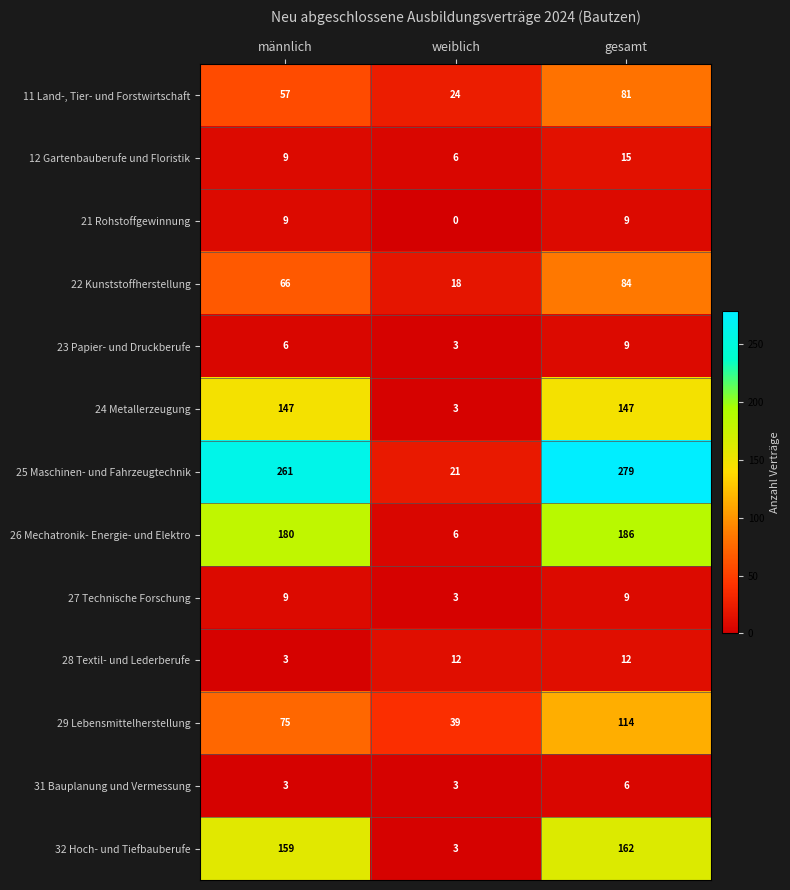

Read the 12 Gartenbauberufe und Floristik value at weiblich.

6